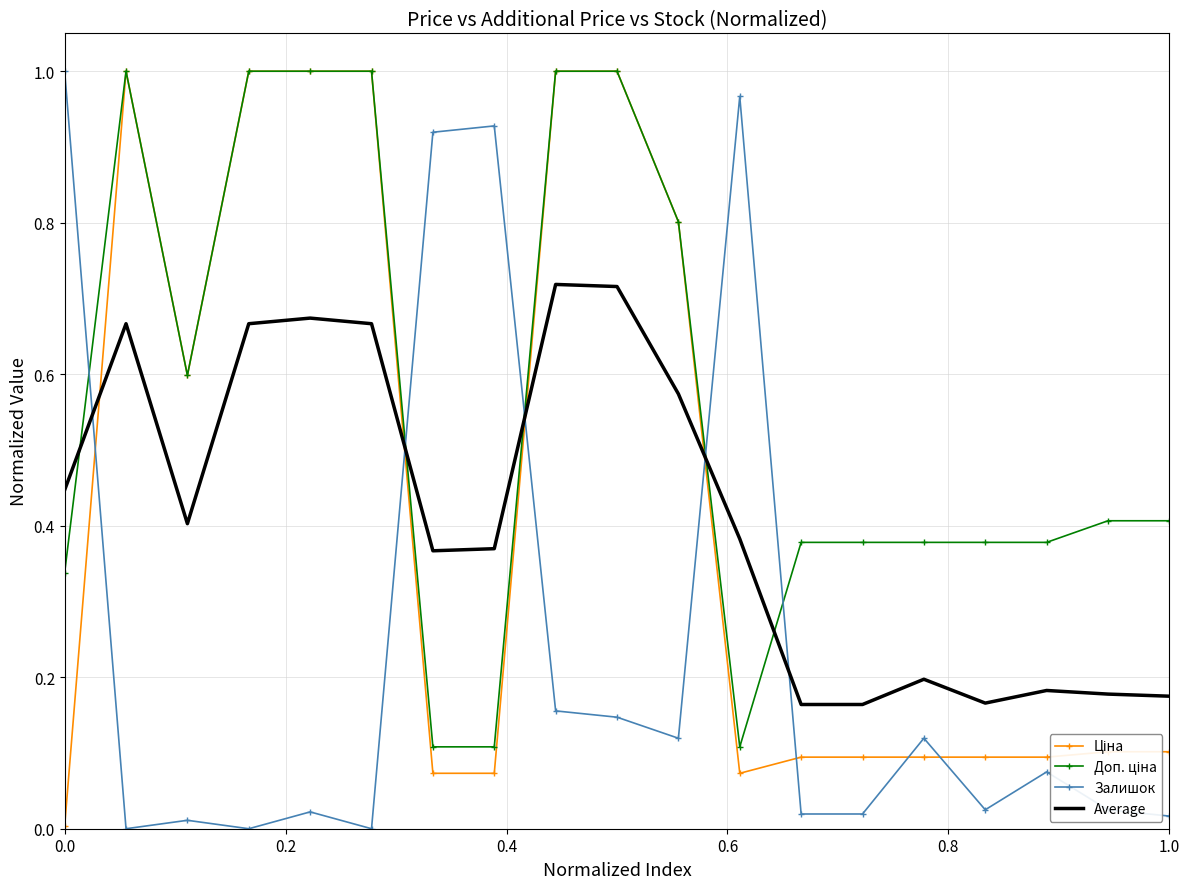

Which series ends up on top after the final intersection of Залишок and Average?

Average